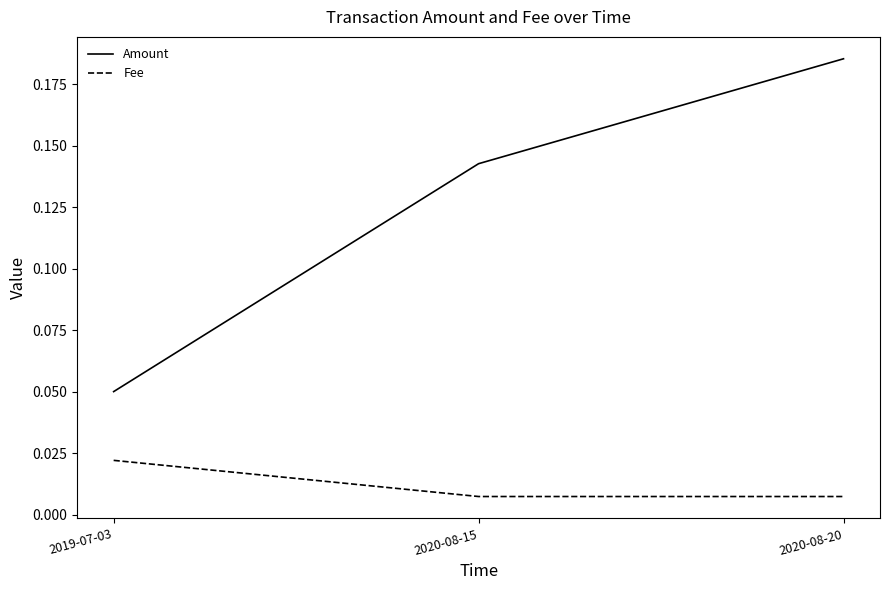

Which category has the highest value across all series?

2020-08-20